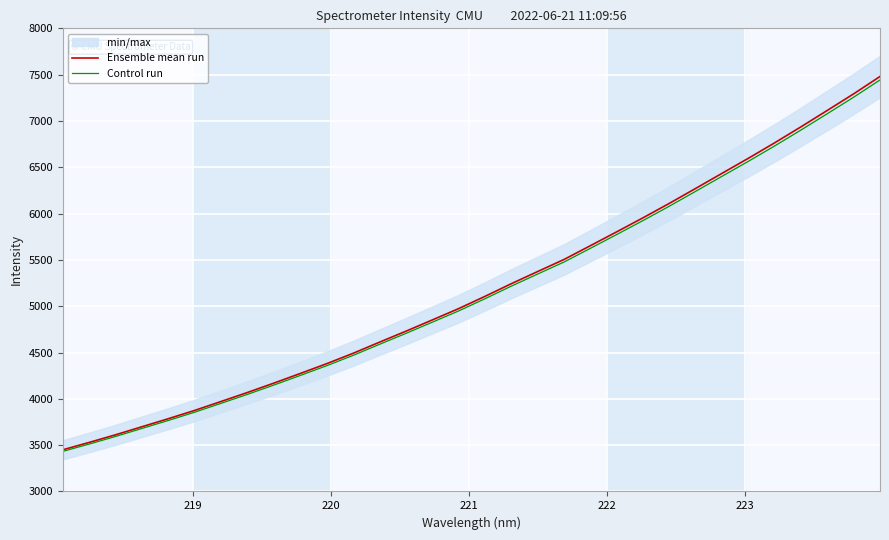

What is the minimum value shown in the chart?

3432.8